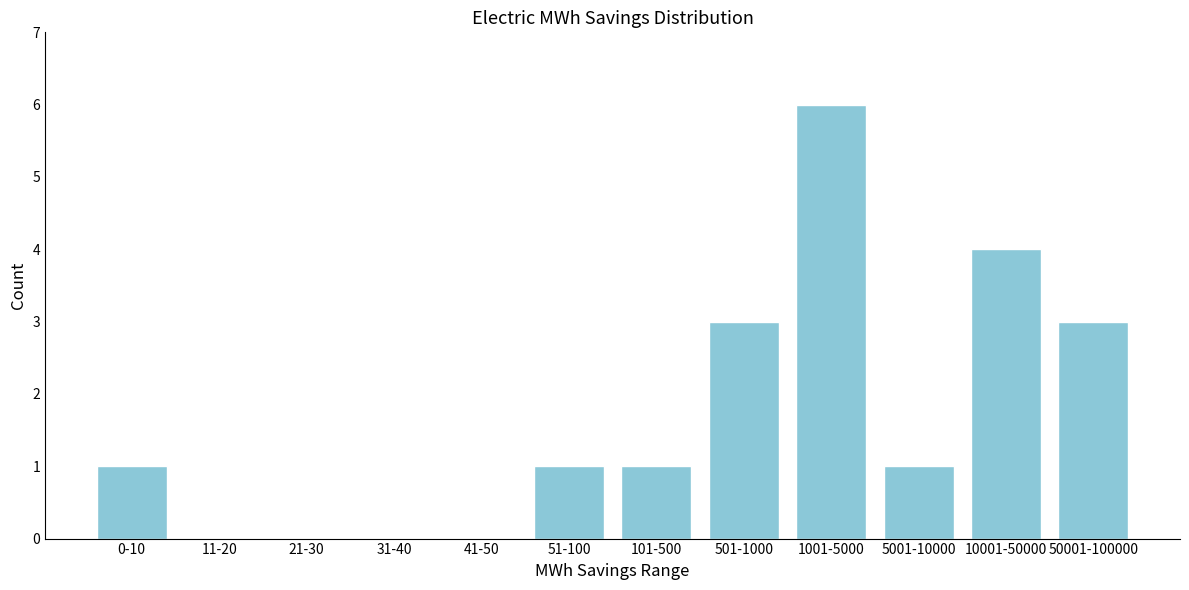

Reading left to right, extract all data points from this chart.

0-10=1	11-20=0	21-30=0	31-40=0	41-50=0	51-100=1	101-500=1	501-1000=3	1001-5000=6	5001-10000=1	10001-50000=4	50001-100000=3